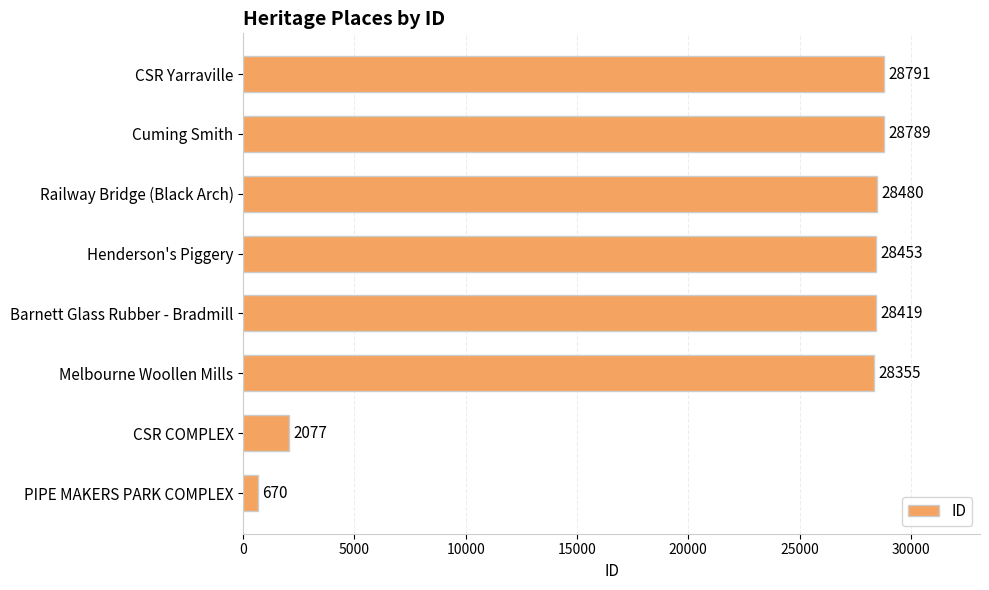

Reading top to bottom, what are all the values shown in this chart?

28791	28789	28480	28453	28419	28355	2077	670